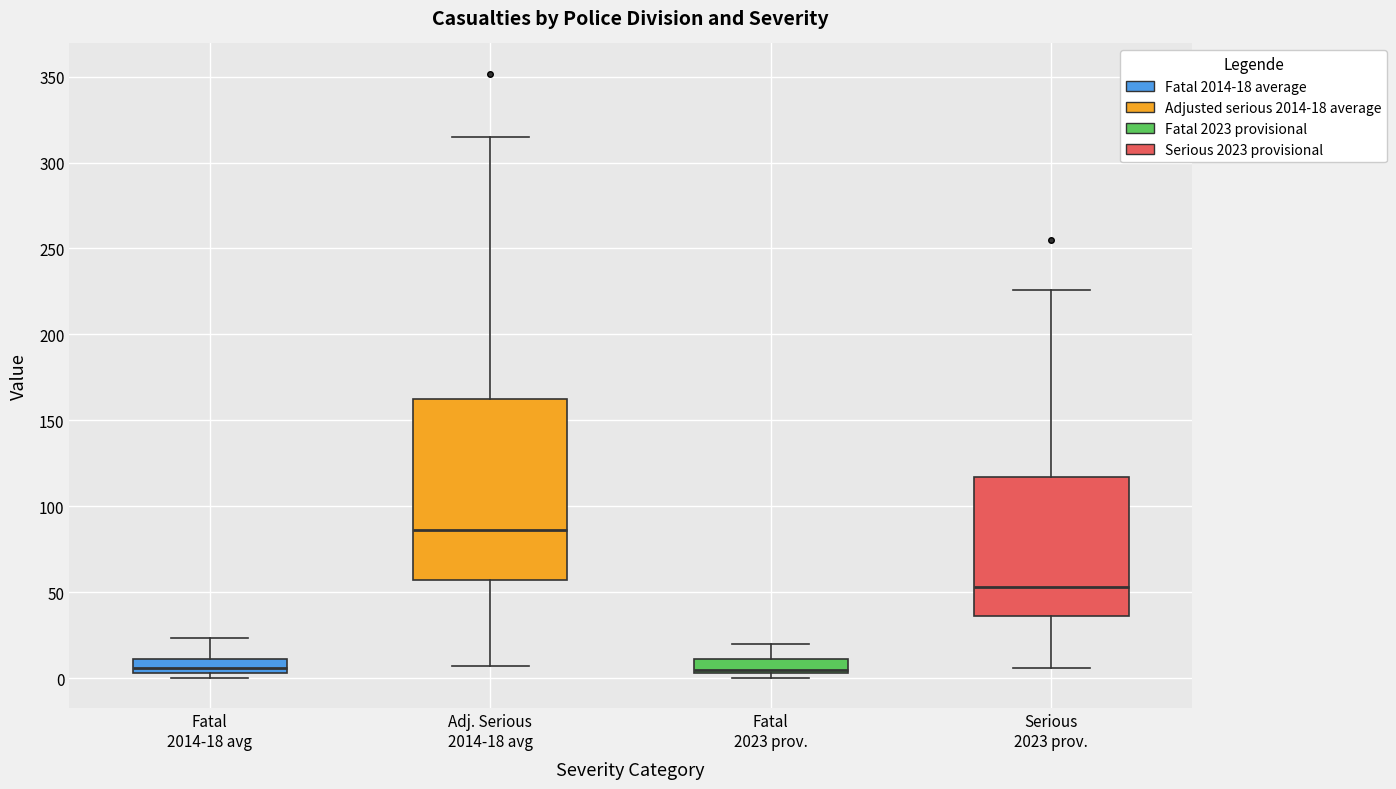

Reading left to right, read every box against the y-axis: the position of its median line, the range the box covers, and the ends of its whiskers. The values are not printed on the chart, so give them approximately, as read against the axis.

Fatal 2014-18 avg: median 5 (inside the box), box 5 to 10, whiskers 0 to 25
Adj. Serious 2014-18 avg: median 85, box 55 to 165, whiskers 5 to 315
Fatal 2023 prov.: median 5 (just above the box's lower edge), box 5 to 10, whiskers 0 to 20
Serious 2023 prov.: median 55, box 35 to 115, whiskers 5 to 225